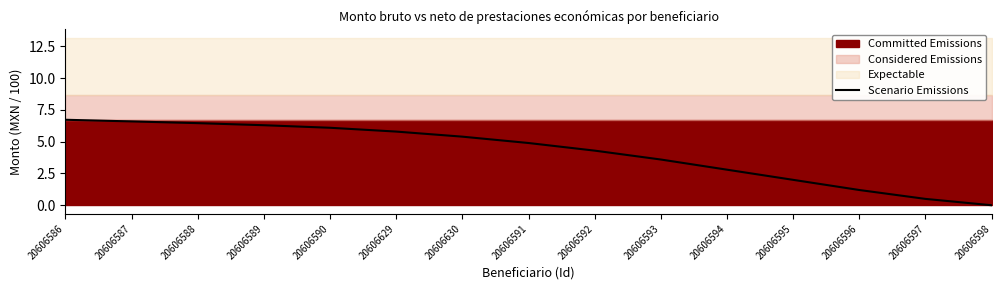

Is it true that the value at 20606596 is 0.7?

False